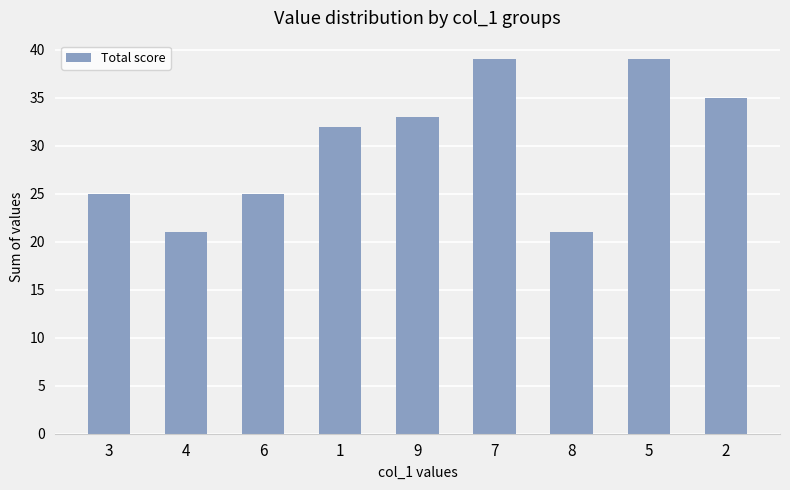

What is the label of the 8th bar from the left?

5